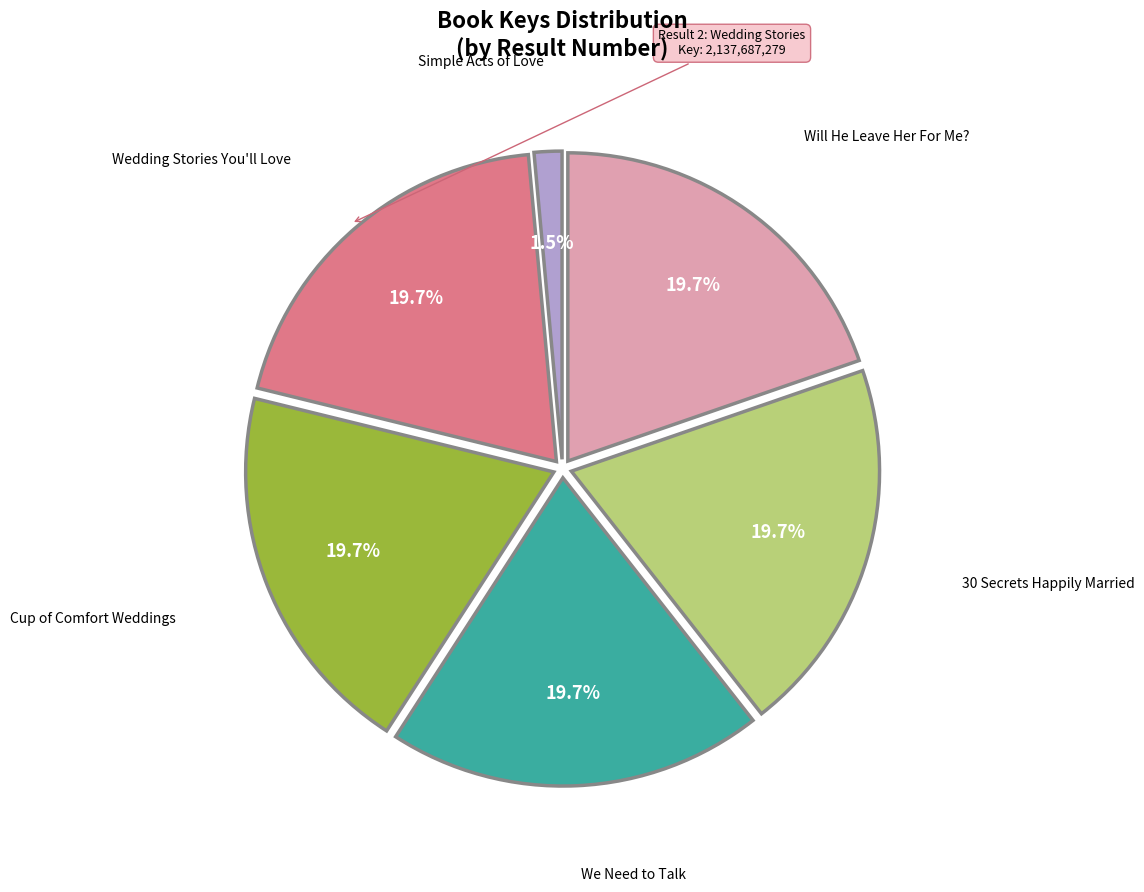

Does any single category account for the majority?

No